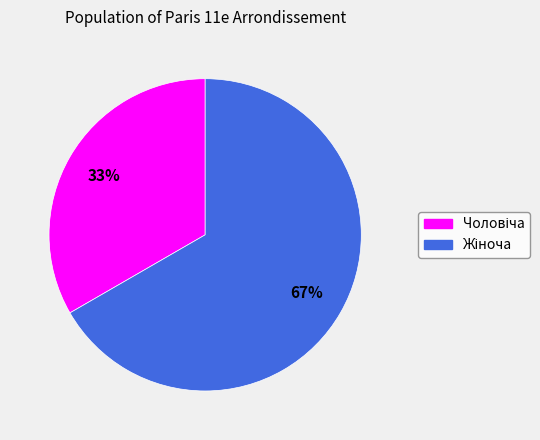

How many segments does this pie chart have?

2